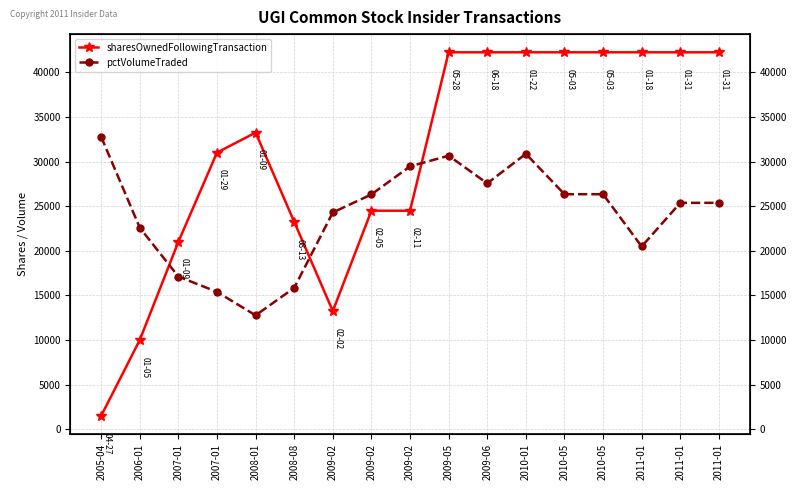

In pctVolumeTraded, how many points are lower than both neighbors (excluding endpoints)?

3